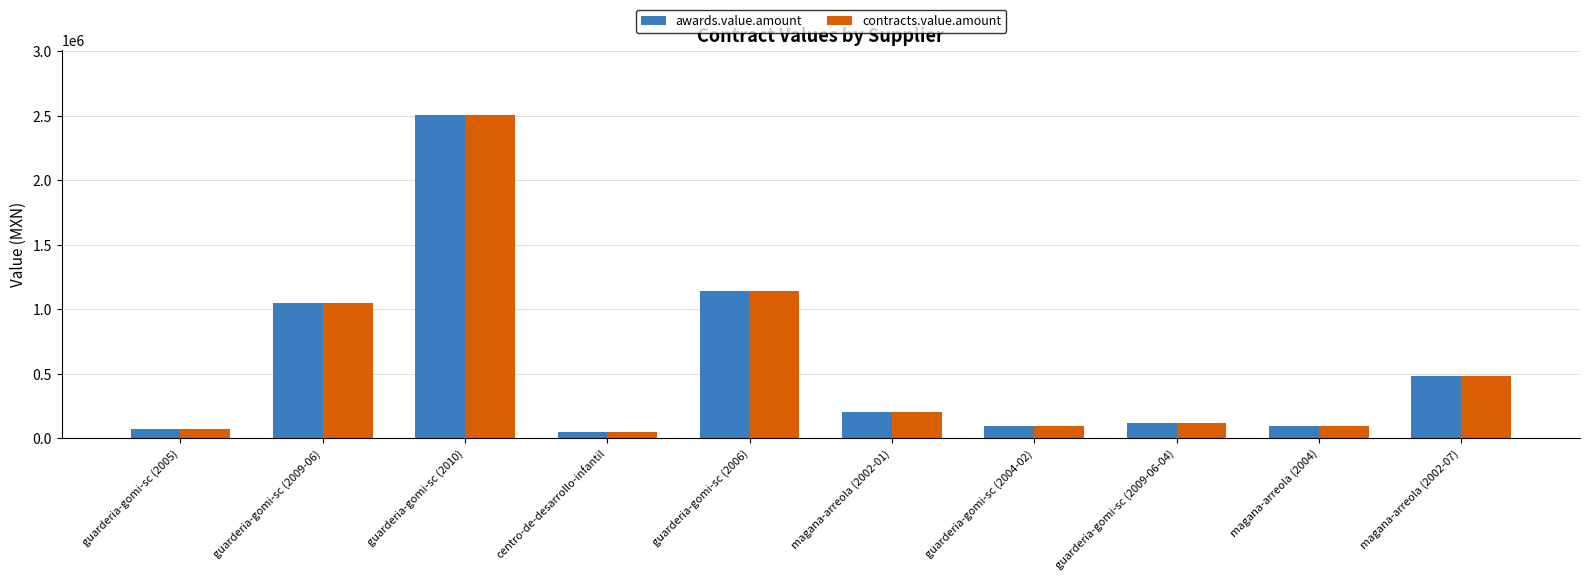

What is the greatest value displayed?

2508000.0